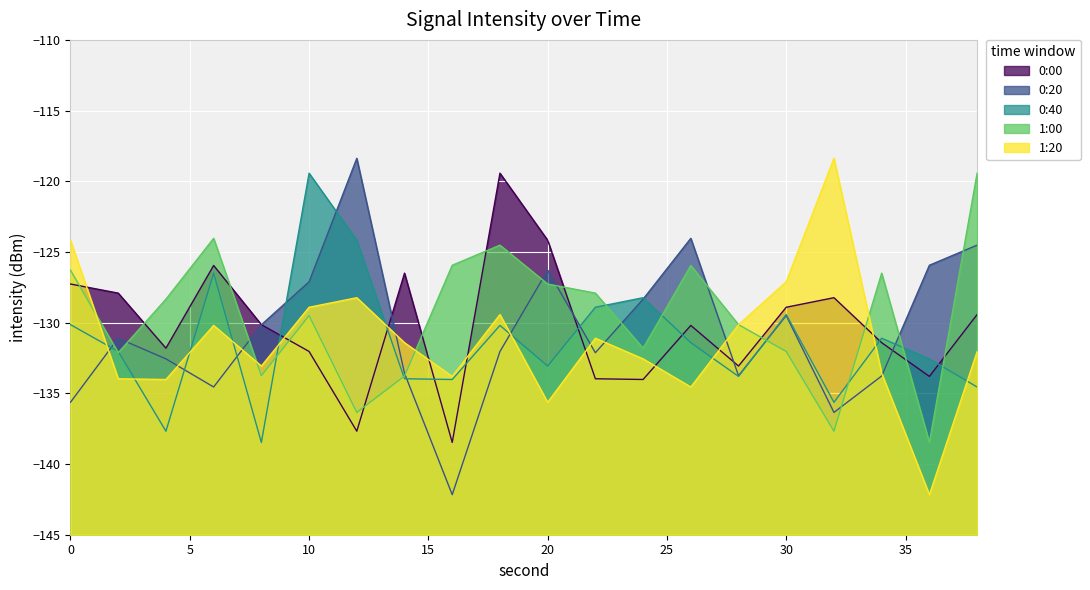

At which label is 1:00 closest to -128?

22